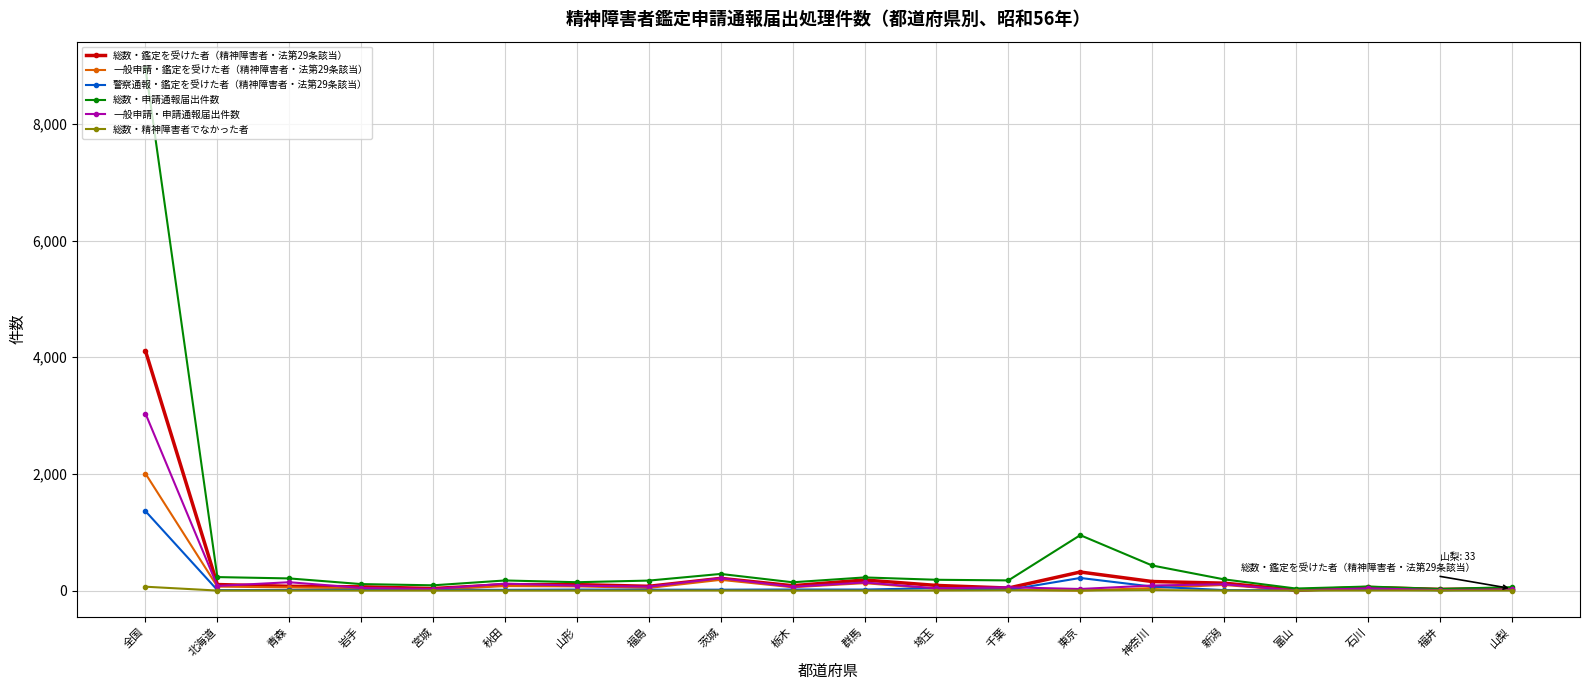

Read the 警察通報・鑑定を受けた者（精神障害者・法第29条該当） value at 山形, to the nearest 10.

20